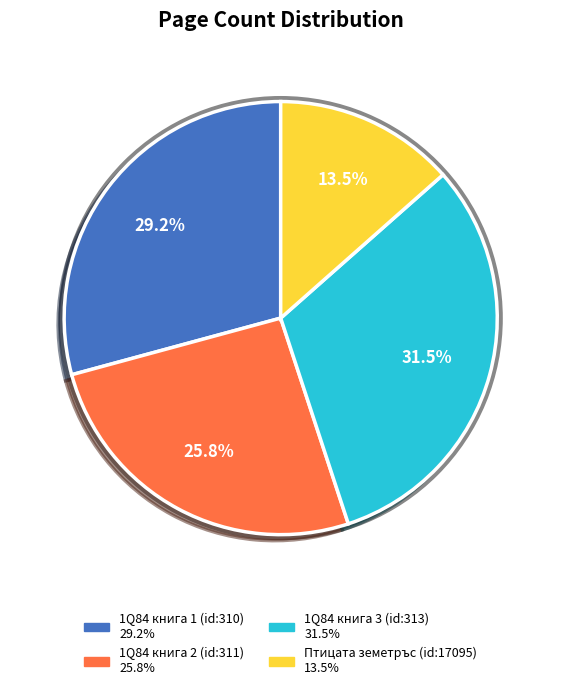

How many slices are in this pie chart?

4